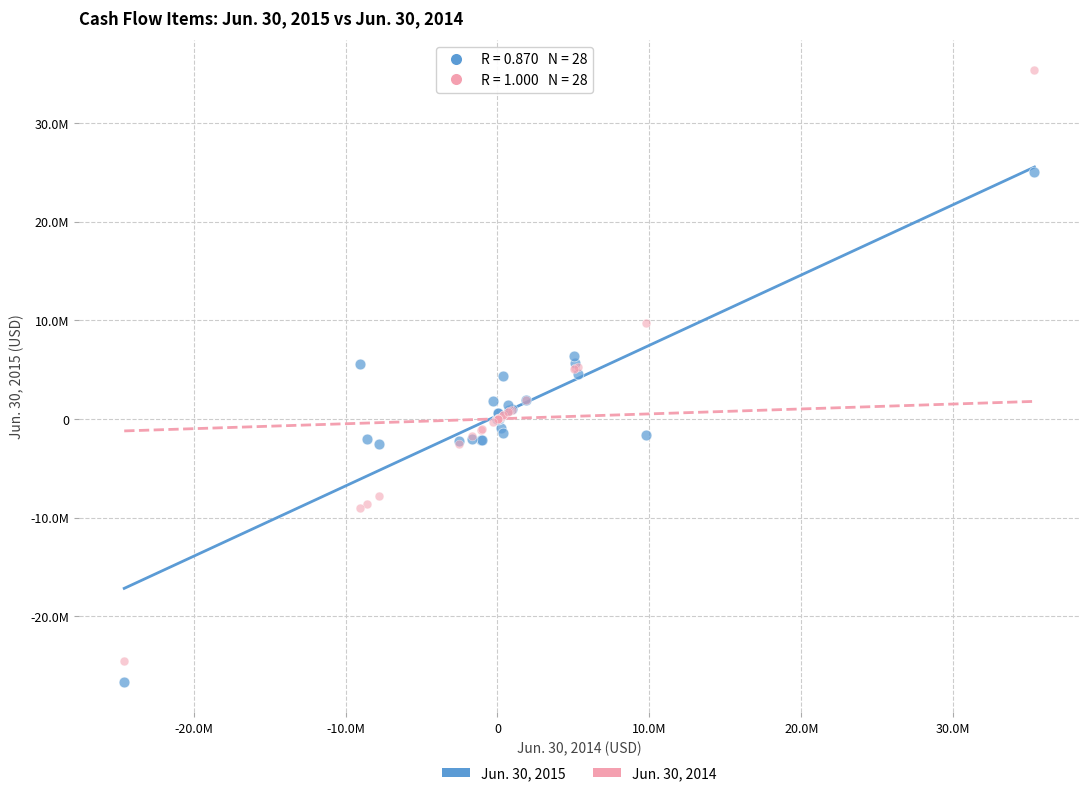

Which series contains the lowest Y value?

Jun. 30, 2015